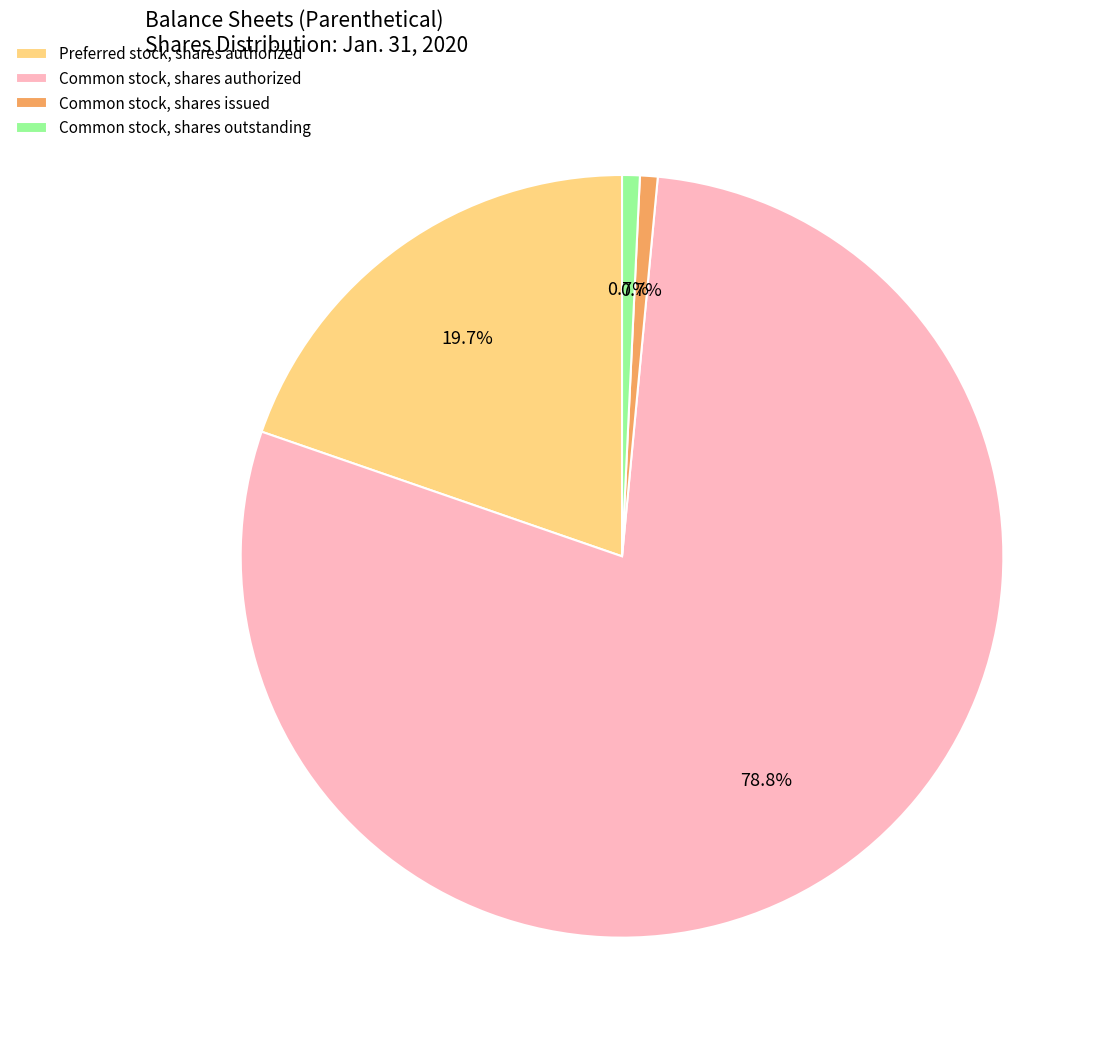

Which category has the biggest portion of the pie?

Common stock, shares authorized